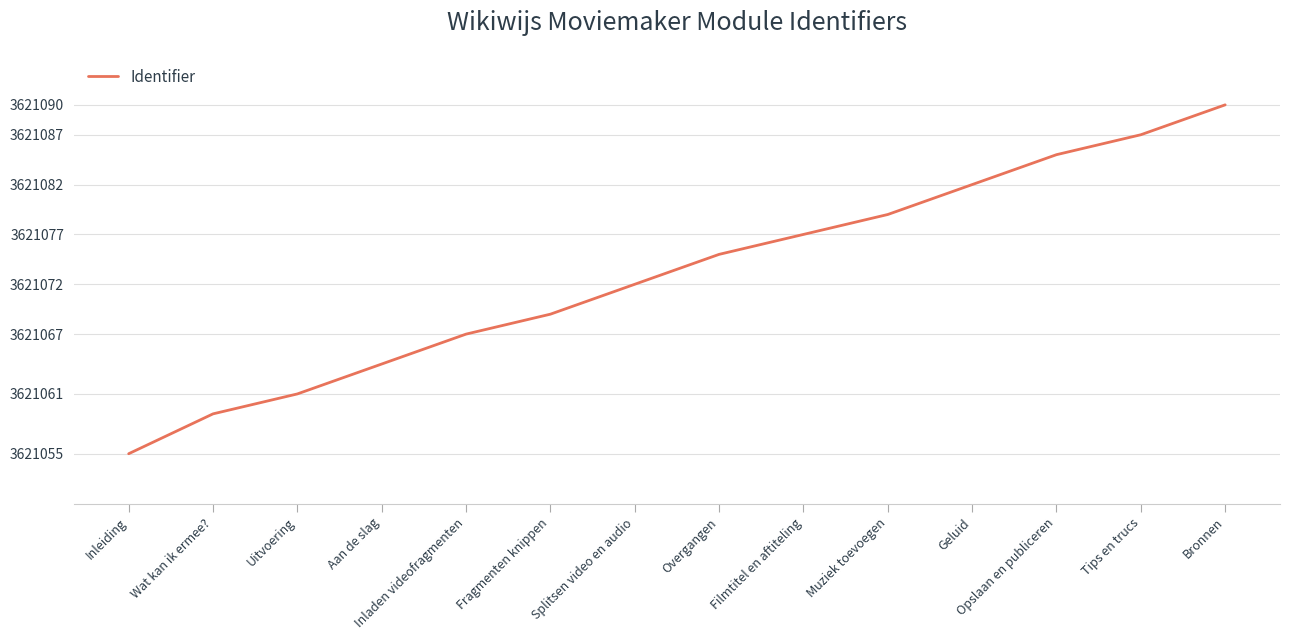

List the labels in order of value, smallest first.

Inleiding, Wat kan ik ermee?, Uitvoering, Aan de slag, Inladen videofragmenten, Fragmenten knippen, Splitsen video en audio, Overgangen, Filmtitel en aftiteling, Muziek toevoegen, Geluid, Opslaan en publiceren, Tips en trucs, Bronnen